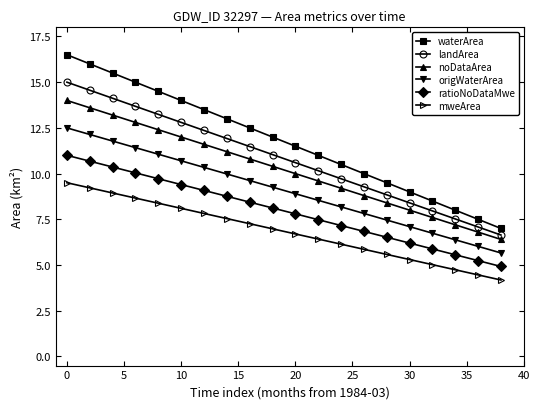

What is the value of the ratioNoDataMwe point at the 13th from the left?

7.2